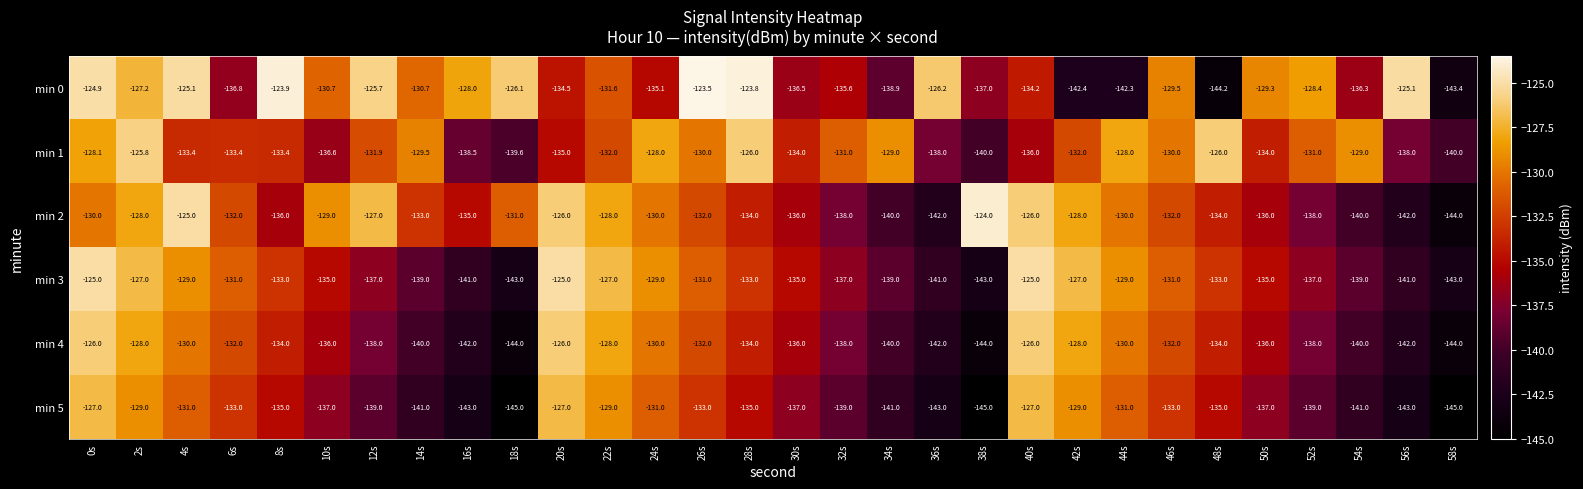

At which label does min 5 first exceed -135?

0s